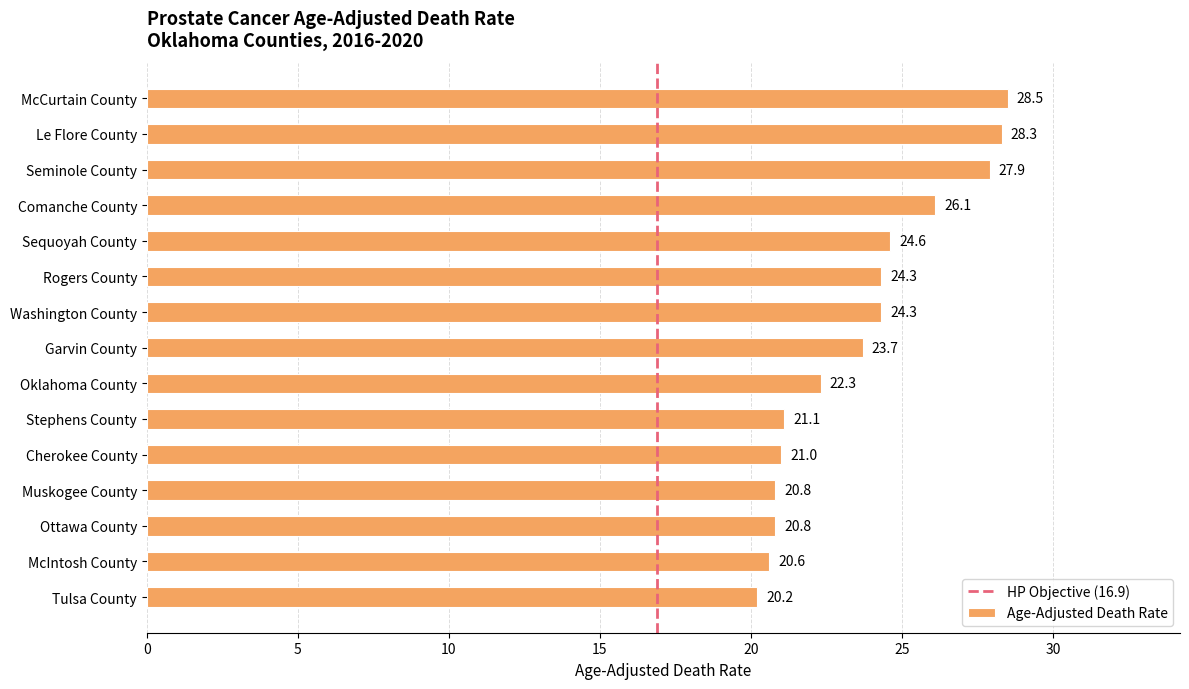

True or false: the data shows 40.2 at Rogers County.

False